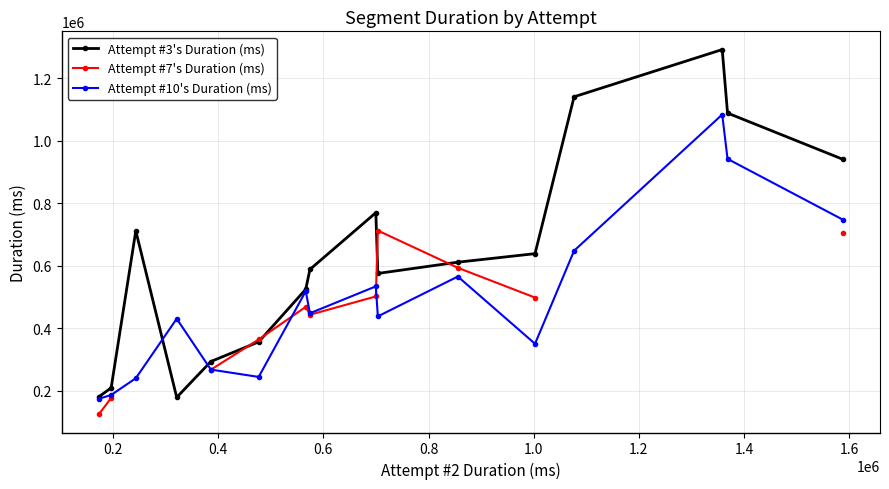

What is the value of the Attempt #10's Duration (ms) point at the 10th from the left?

438080